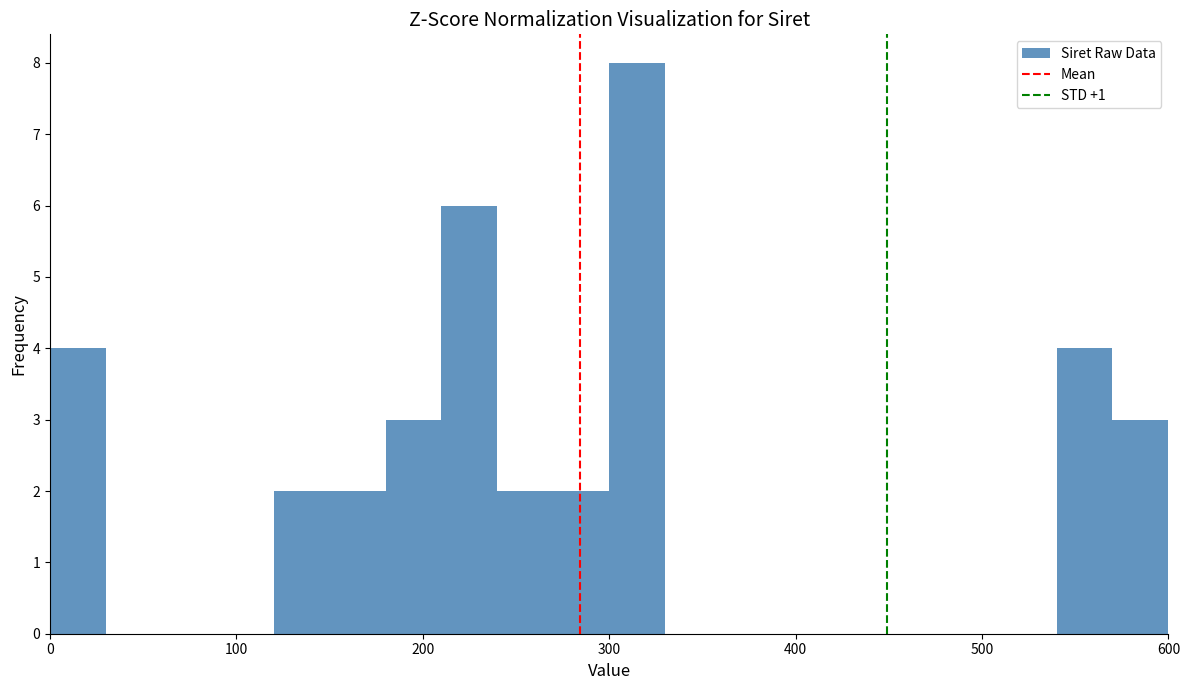

Read against the x-axis, roughly where is the centre of the tallest bar?

320